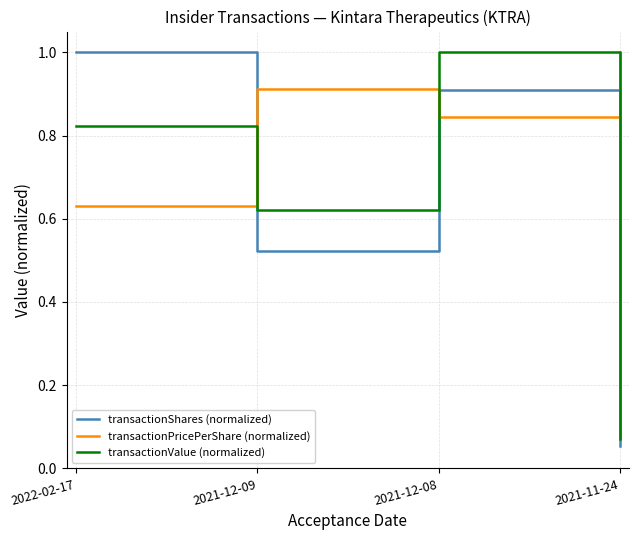

Is this an area chart (filled region under the line)?

No